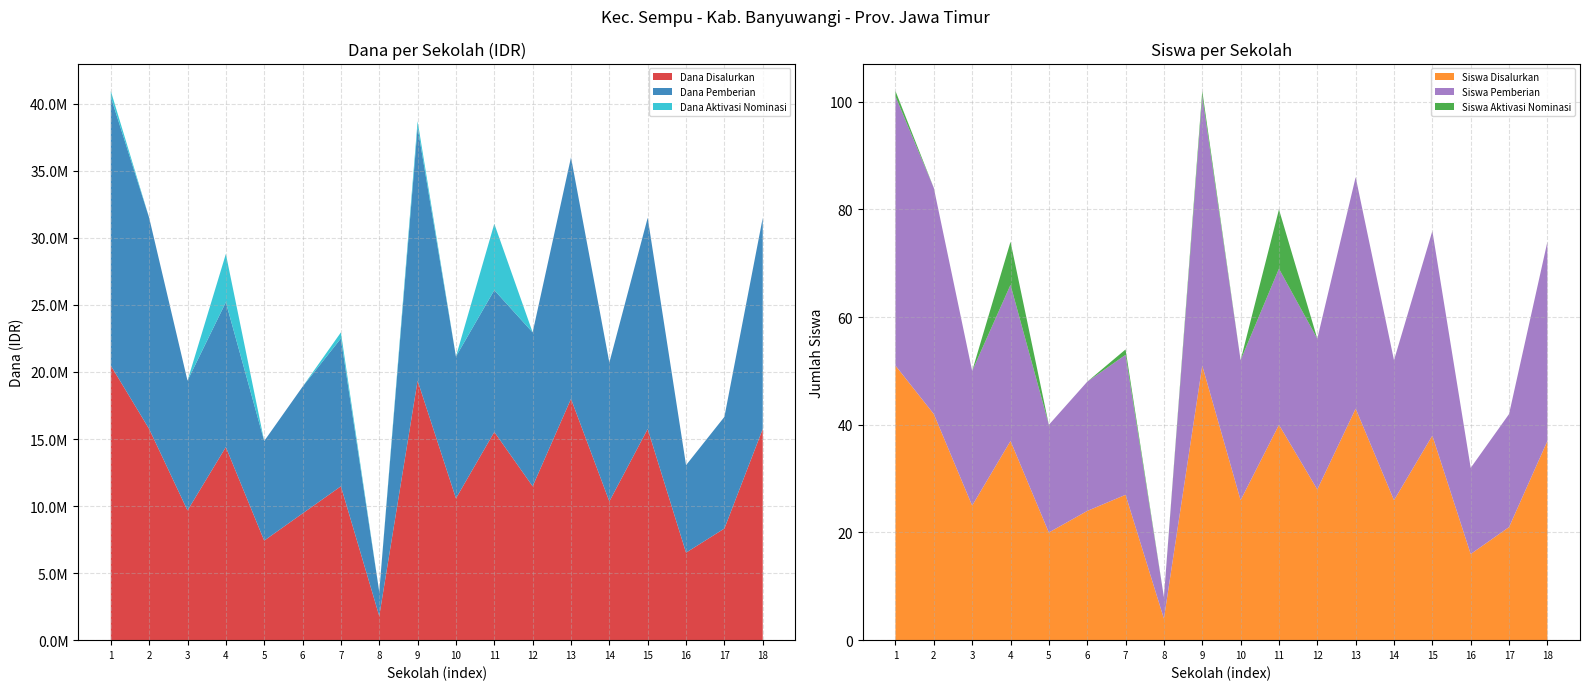

Reading left to right, list all the values displayed in this chart.

Dana Disalurkan: 20475000	15750000	9675000	14400000	7425000	9450000	11475000	1800000	19350000	10575000	15525000	11475000	18000000	10350000	15750000	6525000	8325000	15750000
Dana Pemberian: 20025000	15750000	9675000	10800000	7425000	9450000	11025000	1800000	18900000	10575000	10575000	11475000	18000000	10350000	15750000	6525000	8325000	15750000
Dana Aktivasi Nominasi: 450000	0	0	3600000	0	0	450000	0	450000	0	4950000	0	0	0	0	0	0	0
Siswa Disalurkan: 51	42	25	37	20	24	27	4	51	26	40	28	43	26	38	16	21	37
Siswa Pemberian: 50	42	25	29	20	24	26	4	50	26	29	28	43	26	38	16	21	37
Siswa Aktivasi Nominasi: 1	0	0	8	0	0	1	0	1	0	11	0	0	0	0	0	0	0